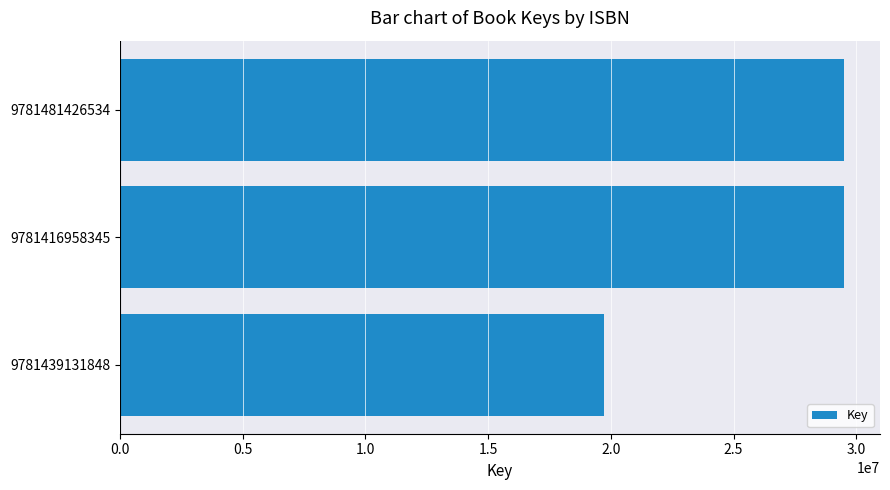

Reading bottom to top, what are all the values shown in this chart?

19714757	29492217	29492217